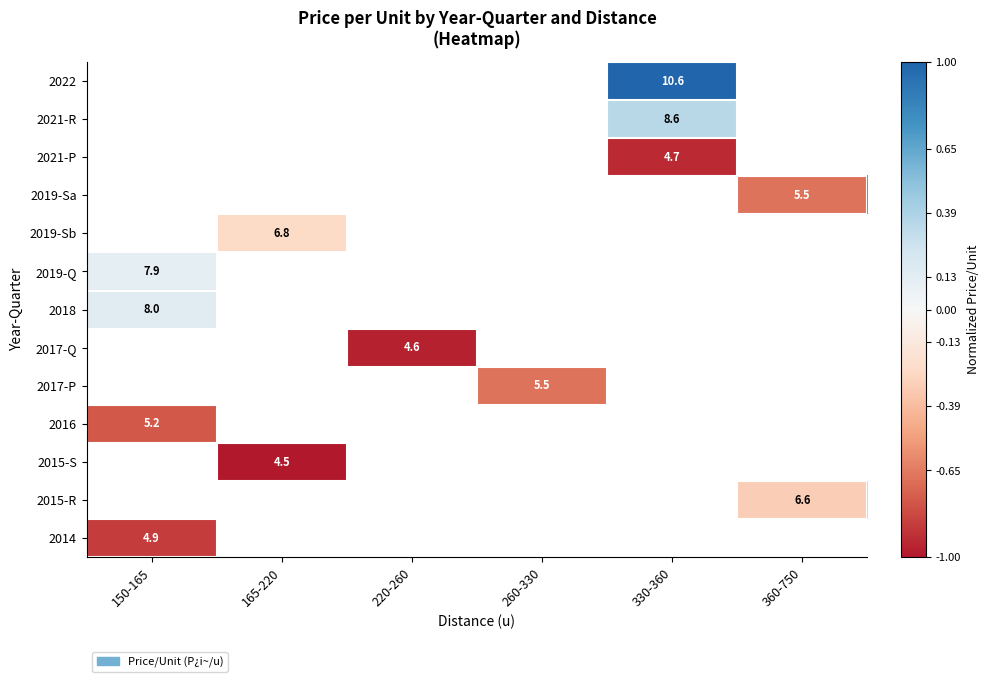

The value of 2014 at 150-165 is 8.0. True or false?

False